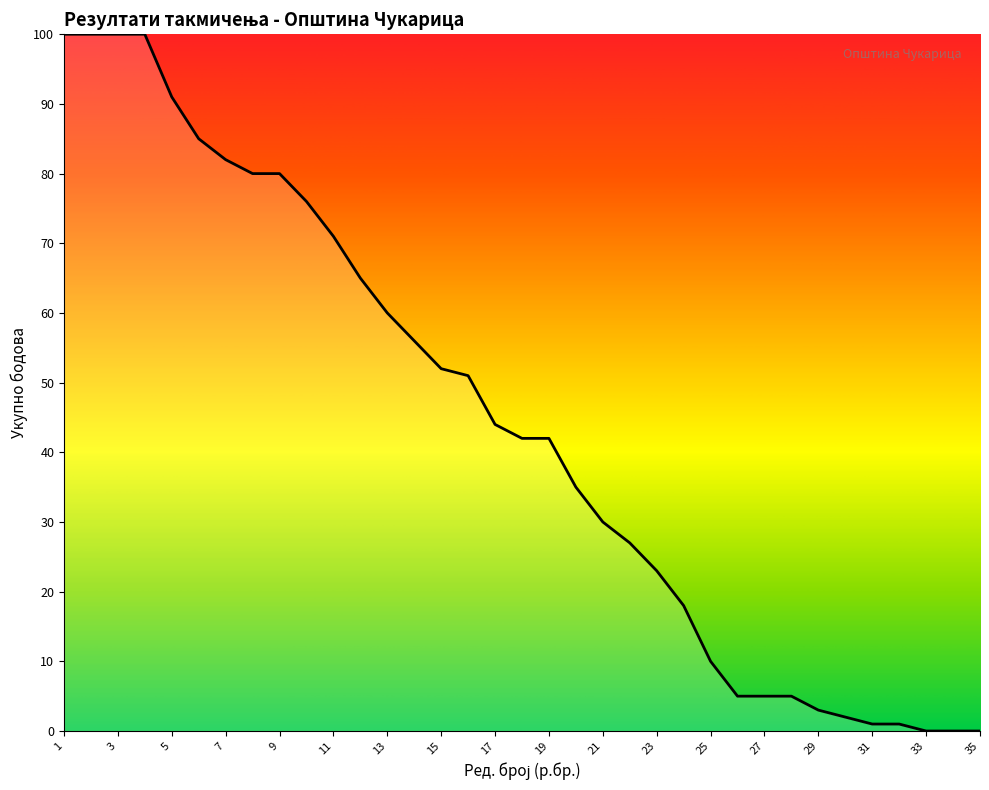

What is the difference between the maximum and minimum values?

100